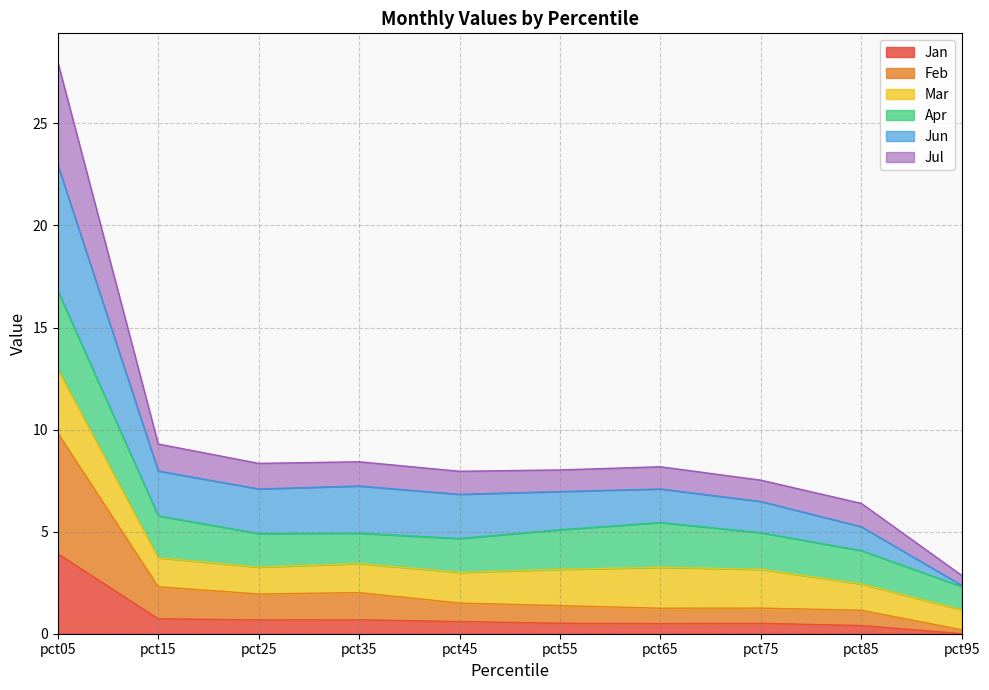

True or false: Feb has a value of 0.8 at pct65.

False